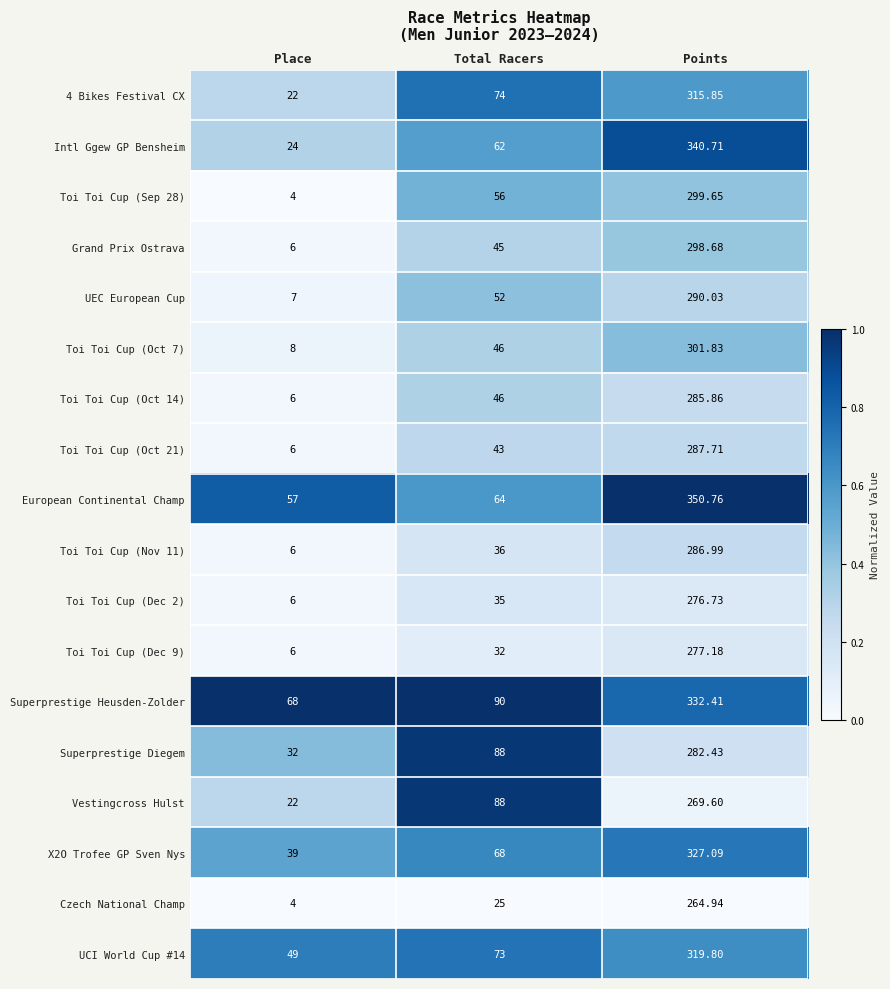

Which series changed the most between Place and Points?

Intl Ggew GP Bensheim